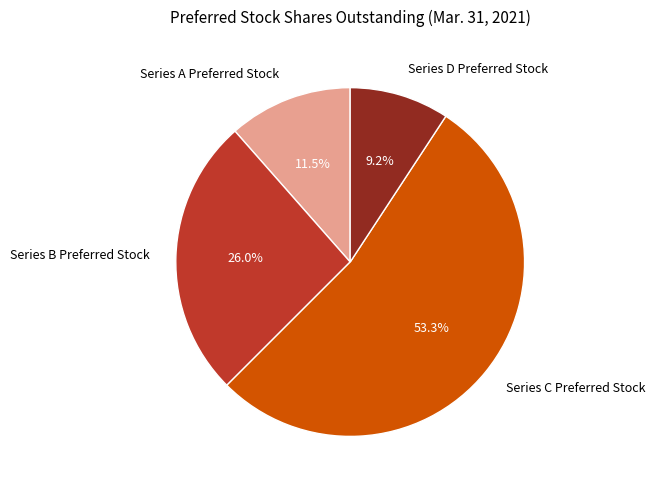

To the nearest percent, what is the average slice percentage?

25%